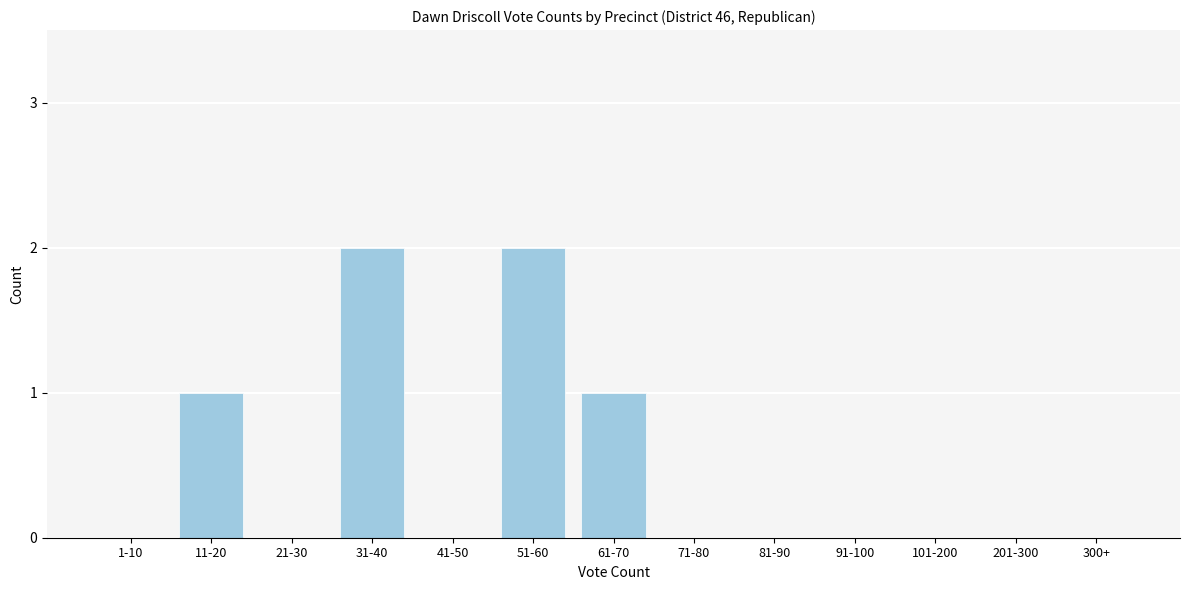

Reading right to left, transcribe all the data shown in this chart.

300+=0	201-300=0	101-200=0	91-100=0	81-90=0	71-80=0	61-70=1	51-60=2	41-50=0	31-40=2	21-30=0	11-20=1	1-10=0